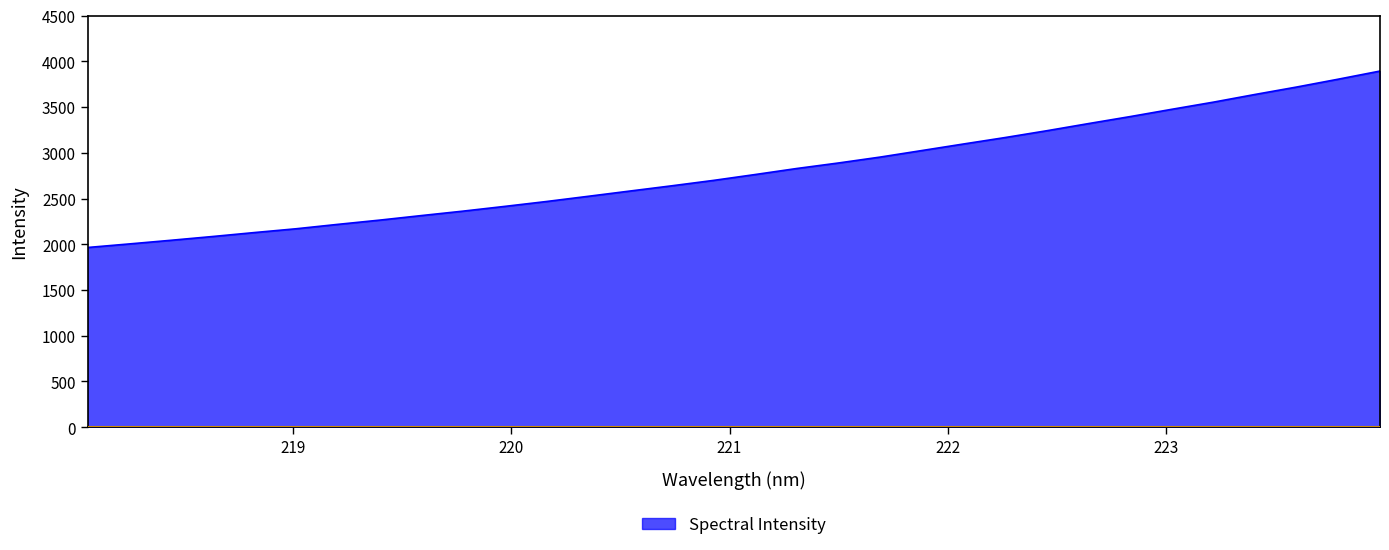

What is the difference between the maximum and minimum values?

1928.5